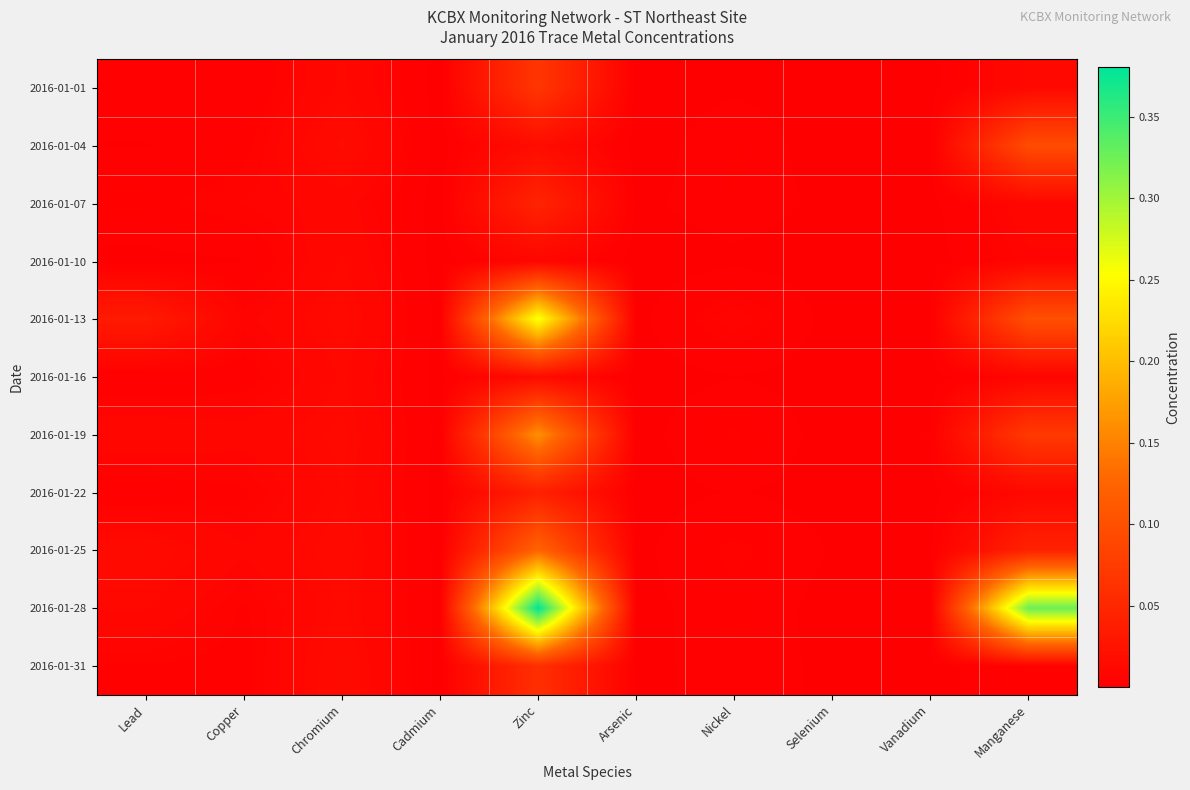

Which has a higher value, Chromium or Vanadium?

Chromium